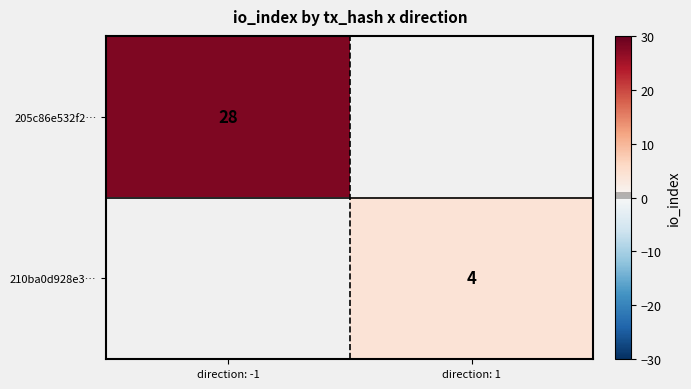

What is the greatest value displayed?

28.0